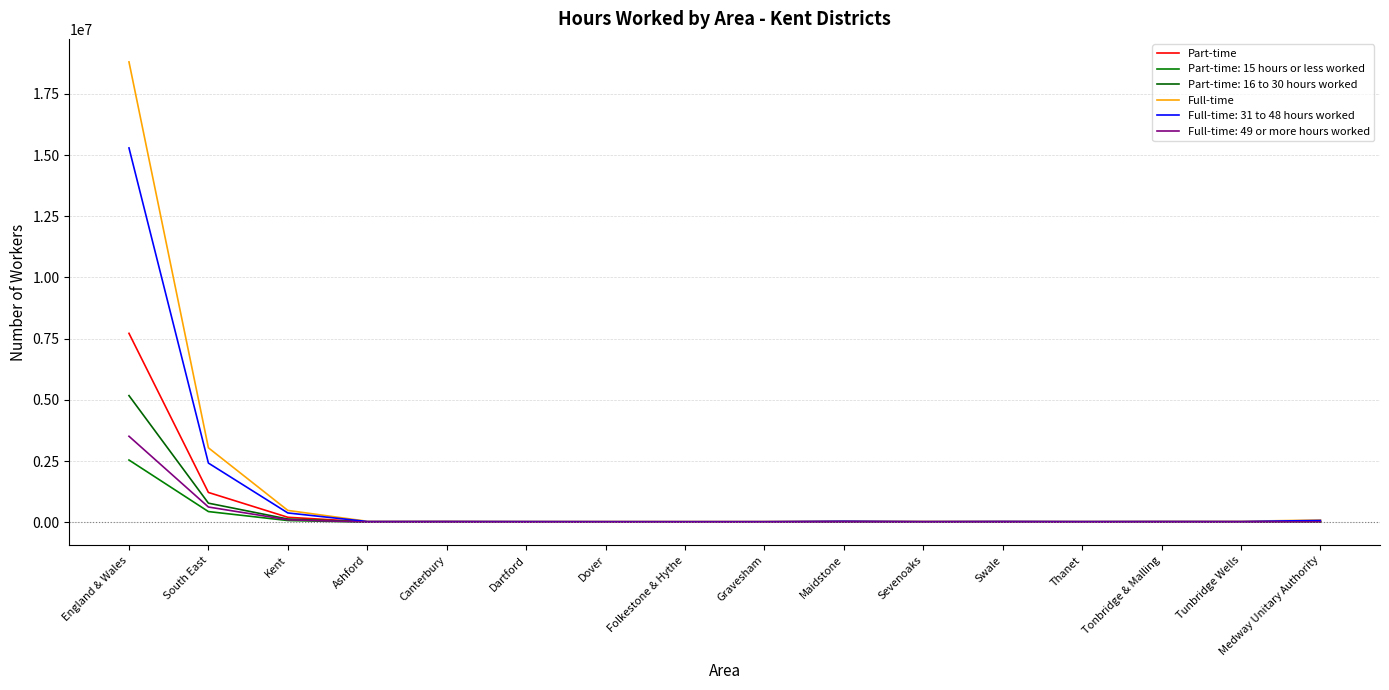

What is the greatest value displayed?

18807680